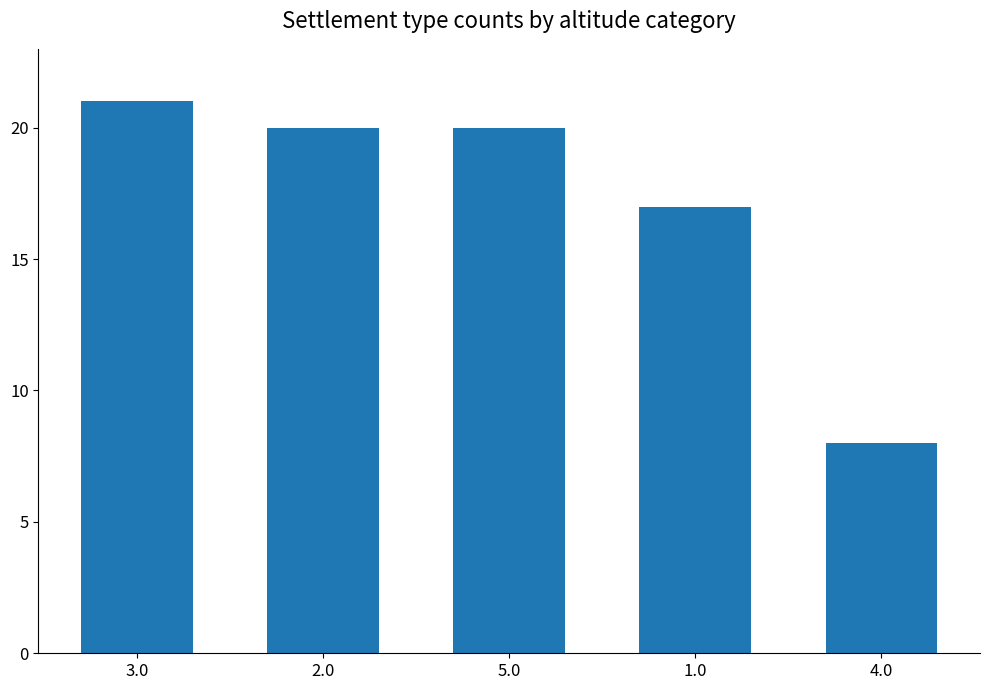

Reading right to left, what are all the values shown in this chart?

4.0=8	1.0=17	5.0=20	2.0=20	3.0=21